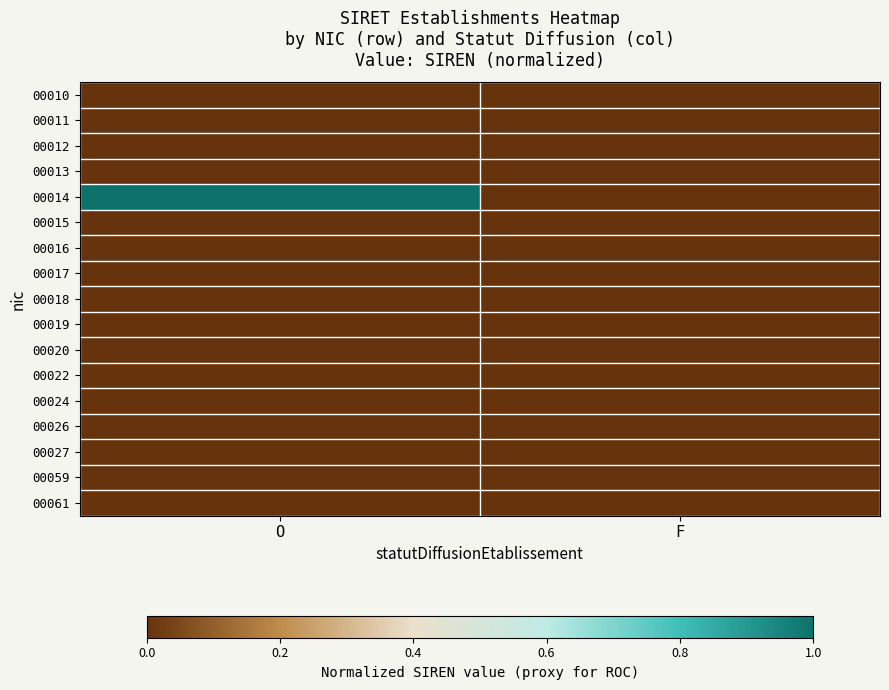

What is the spread (max minus min) of values at O?

1.0